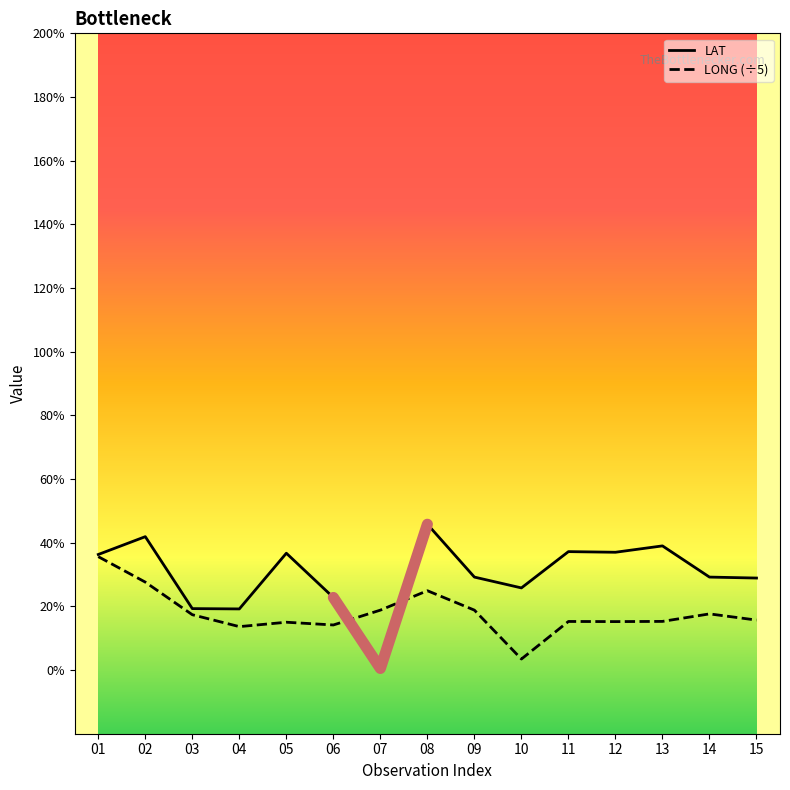

How many data points in LAT are above 29?

9